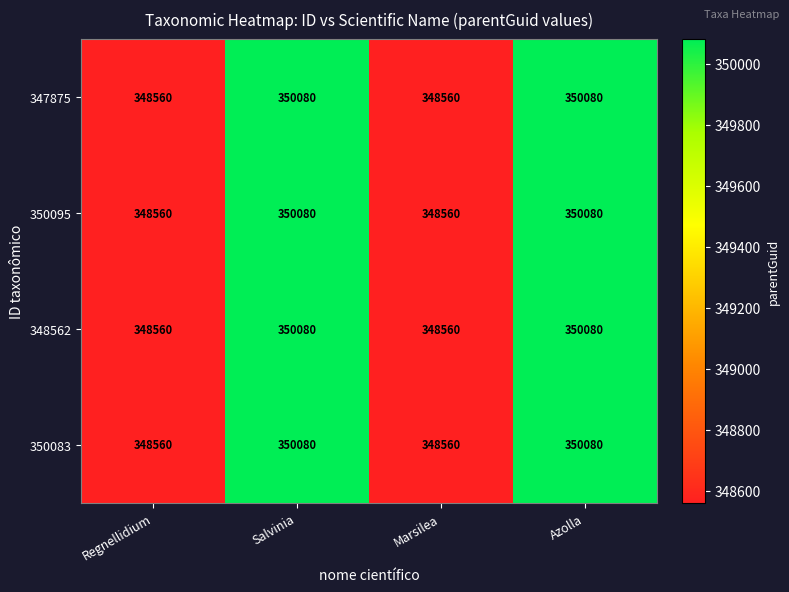

What is the sum of all 350083 values?

1397280